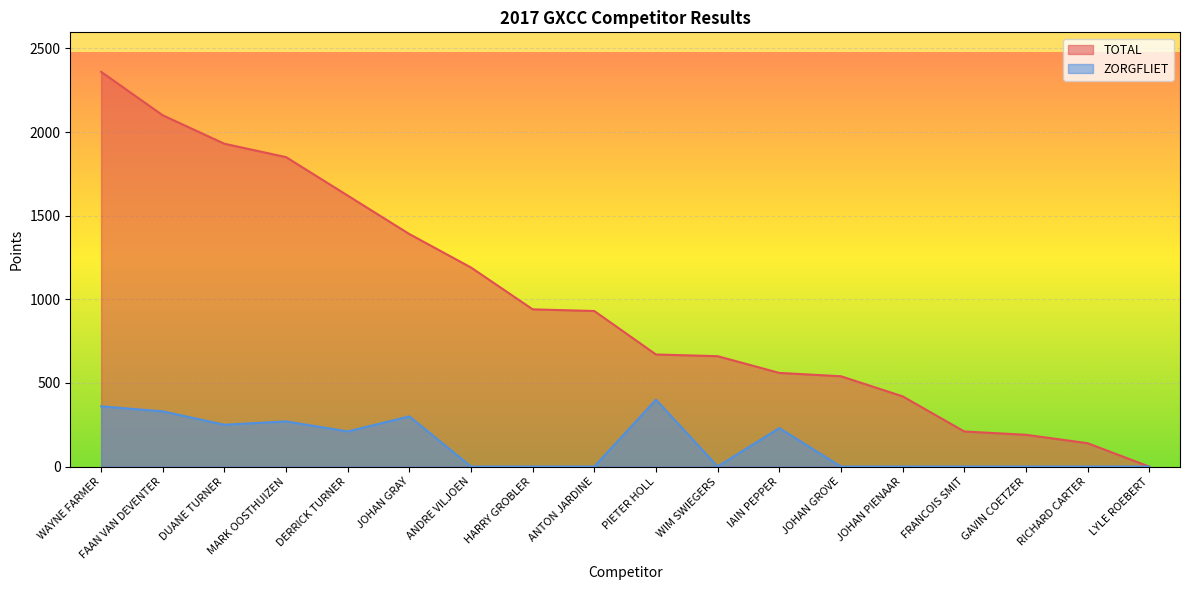

How many positive values does the ZORGFLIET series have?

8